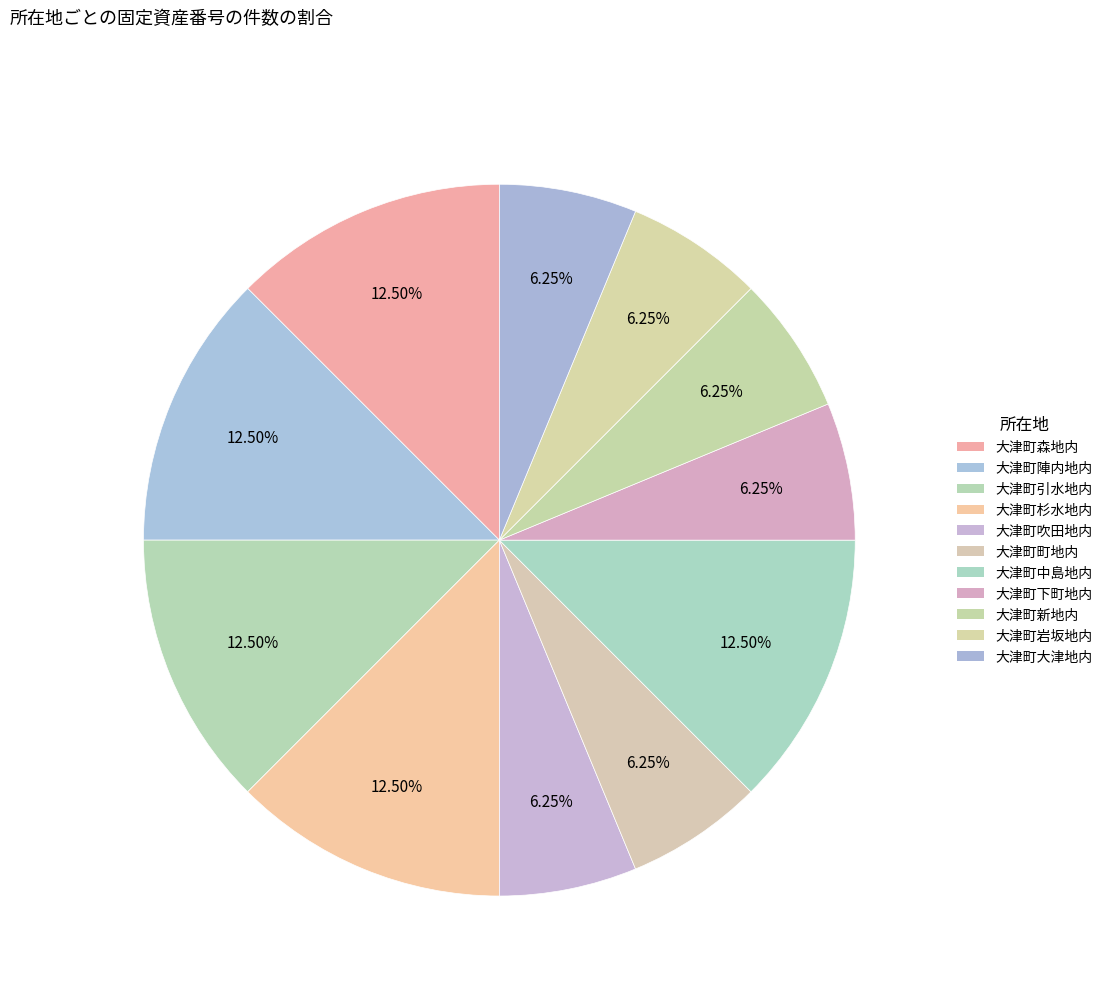

How many slices are in this pie chart?

11